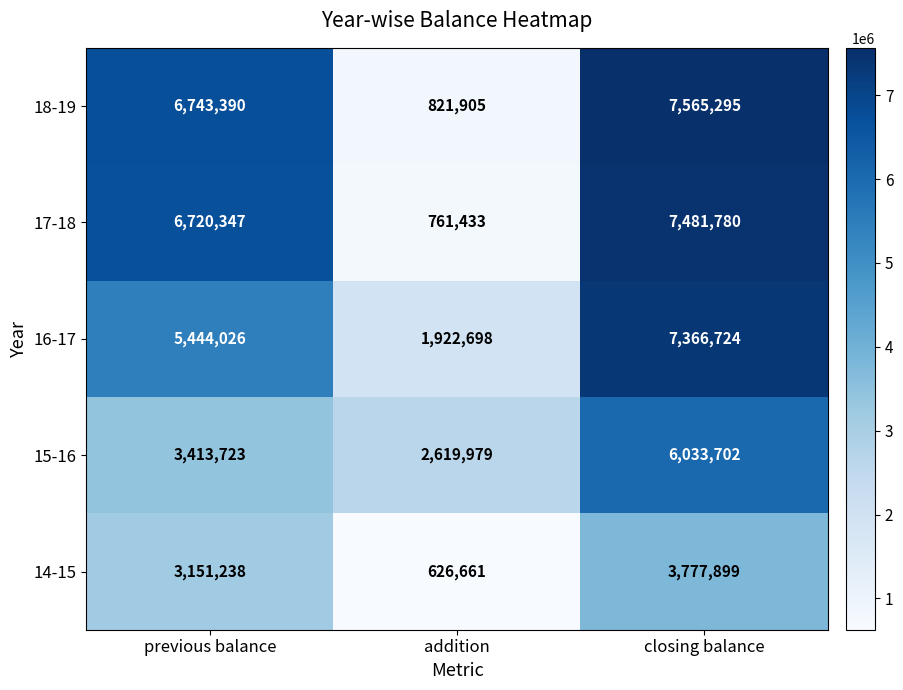

The value of 15-16 at addition is 3808280. True or false?

False